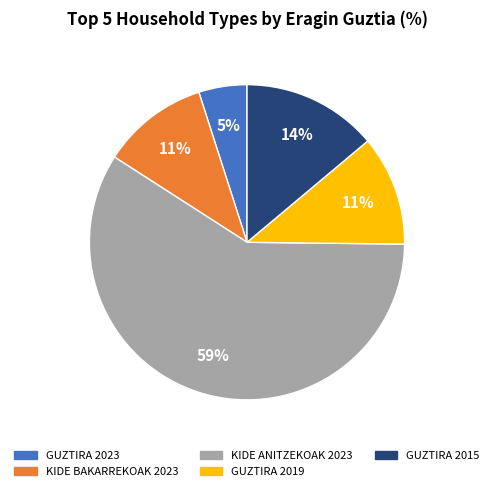

True or false: KIDE BAKARREKOAK 2023 accounts for 1% of the total.

False